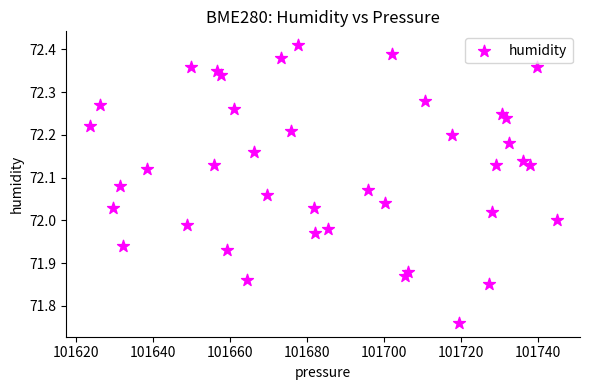

What is the range of X values (max minus min)?

121.4